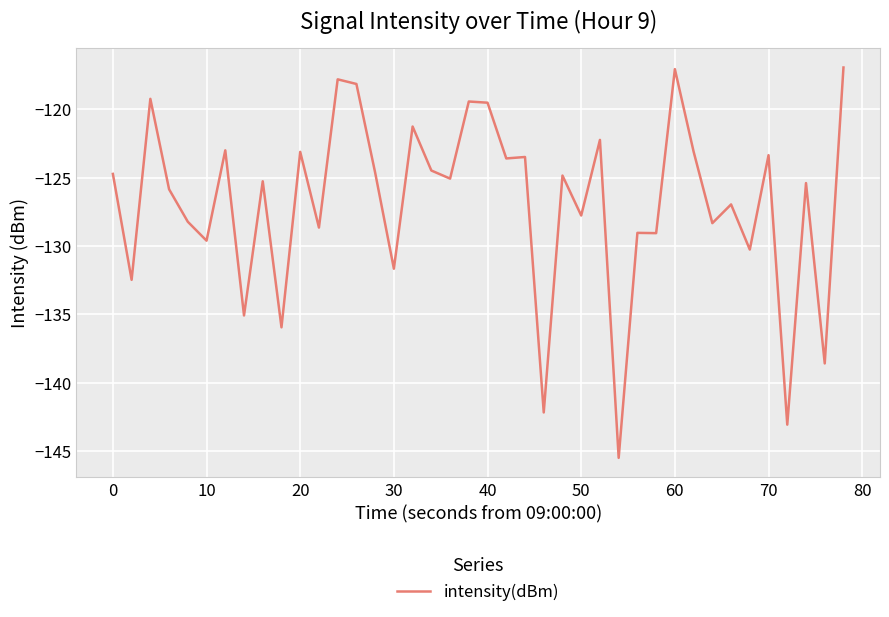

What is the difference between the maximum and minimum values?

28.5